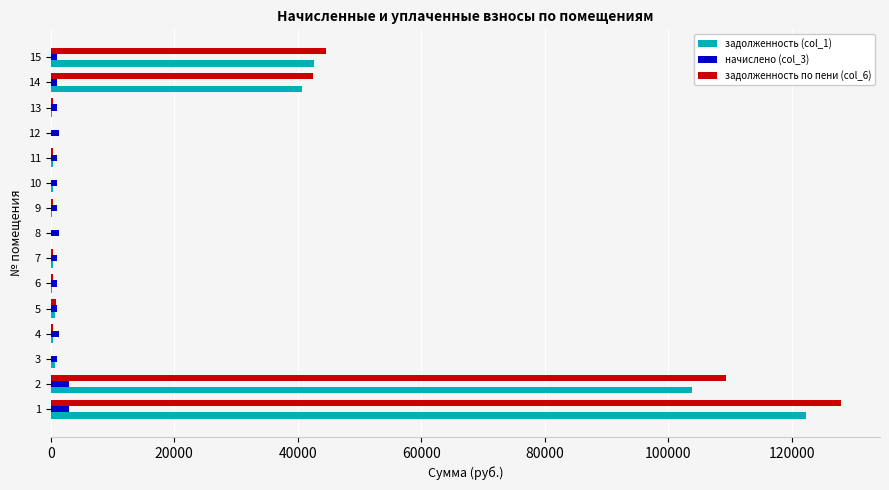

How many categories are shown in the chart?

15